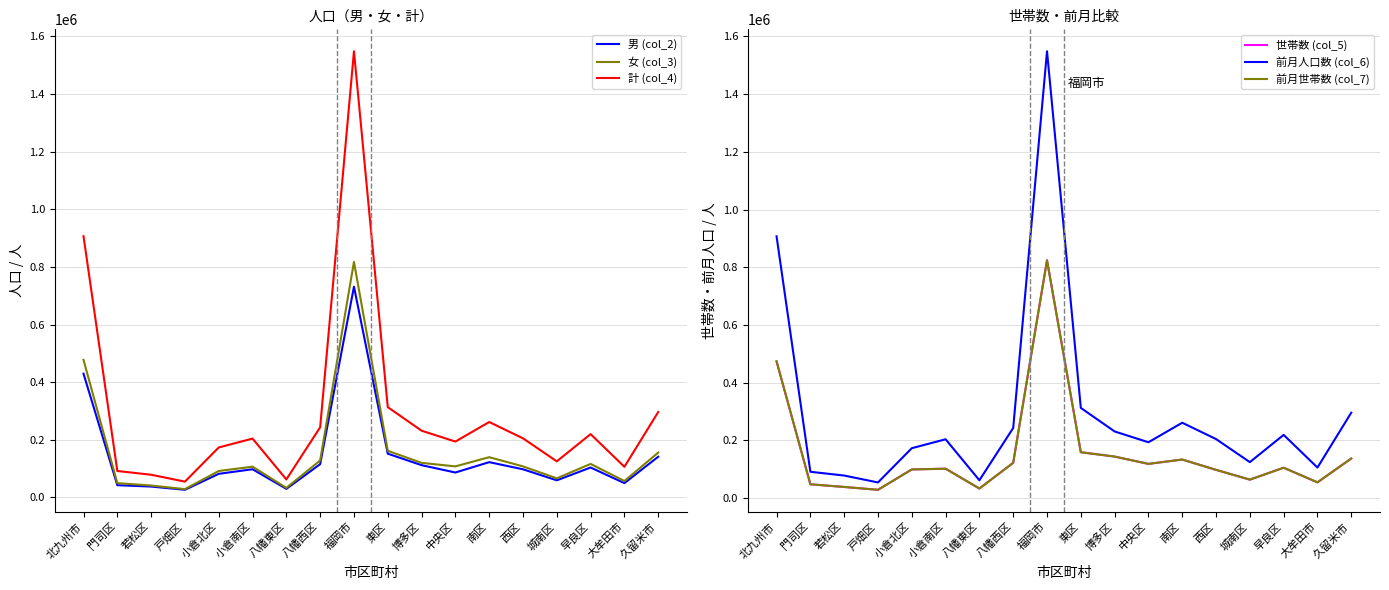

What is the lowest value of the 世帯数 (col_5) series?

29074